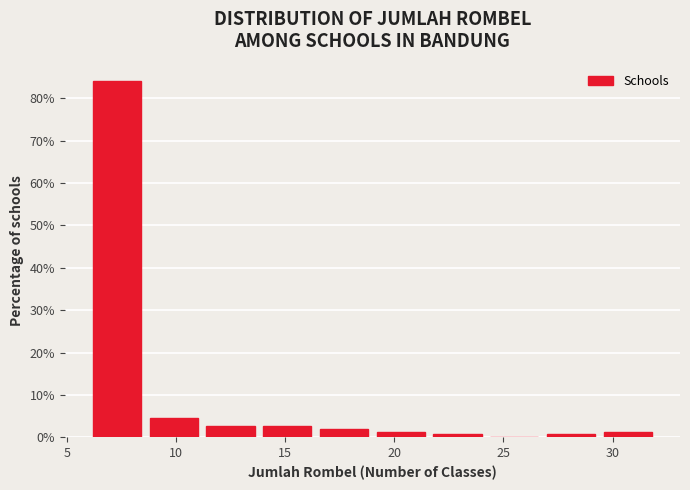

Over which range of the x-axis is the bar tallest?

6.0 to 8.6